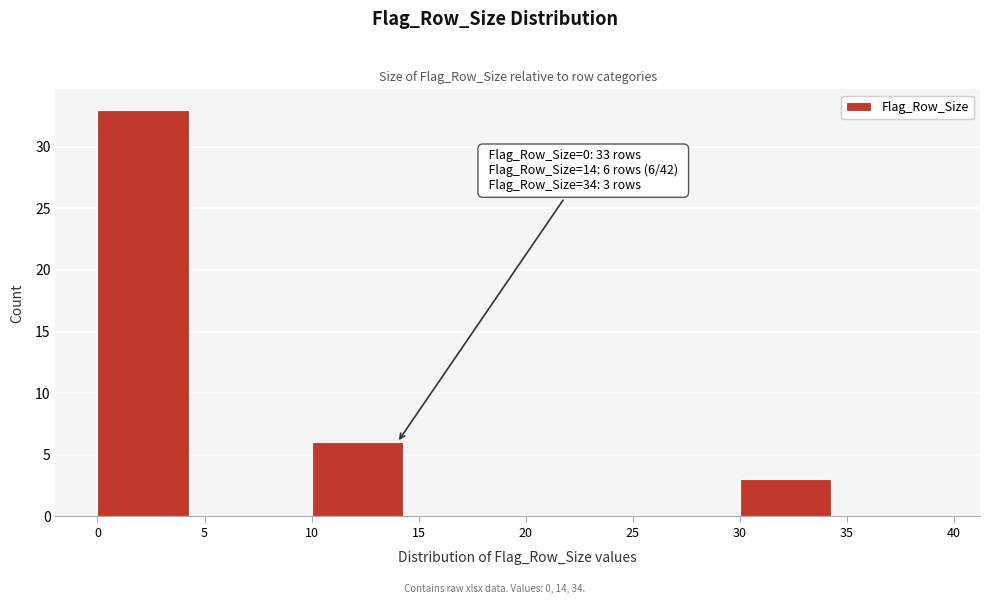

Over which range of the x-axis is the bar tallest?

0 to 5